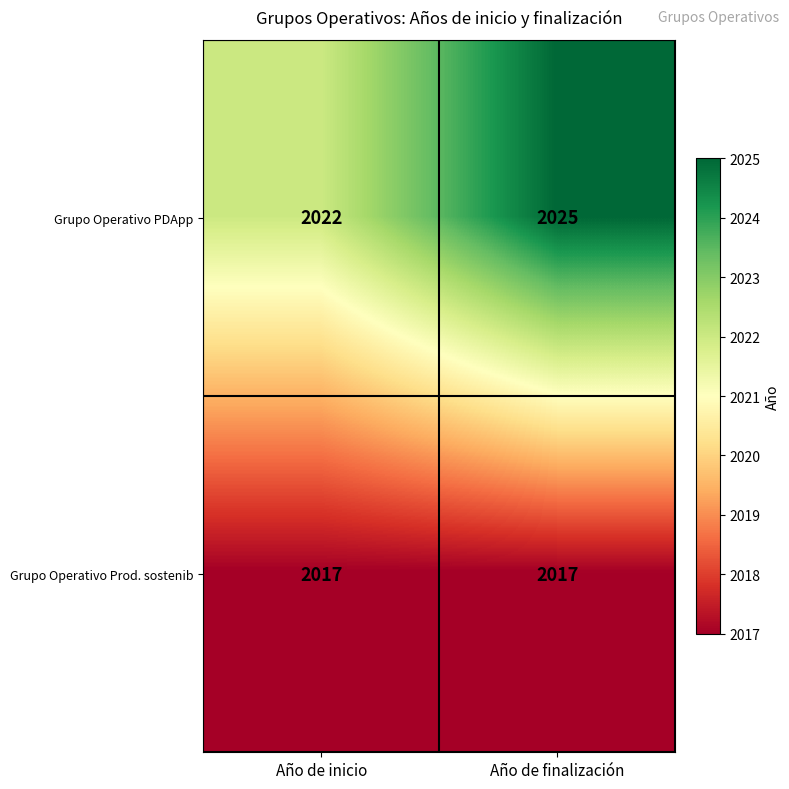

What is the average value of the Grupo Operativo Prod. sostenib series?

2017